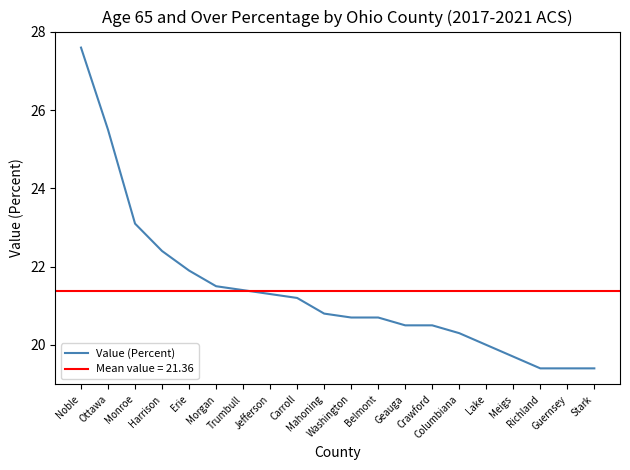

Approximately how many times larger is the value at Lake compared to Morgan?

0.9